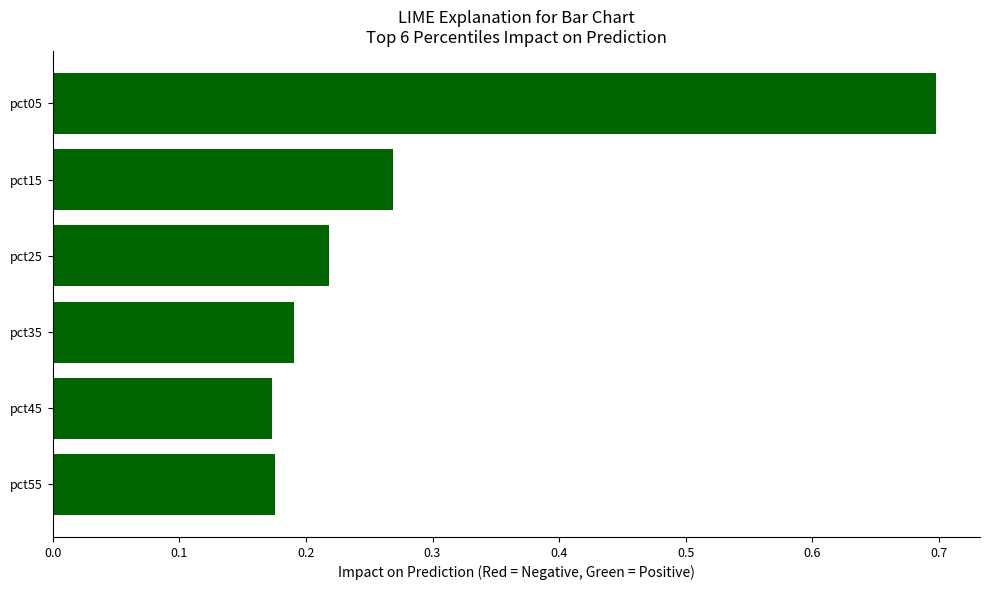

At which category does the chart reach its peak across all series?

pct05